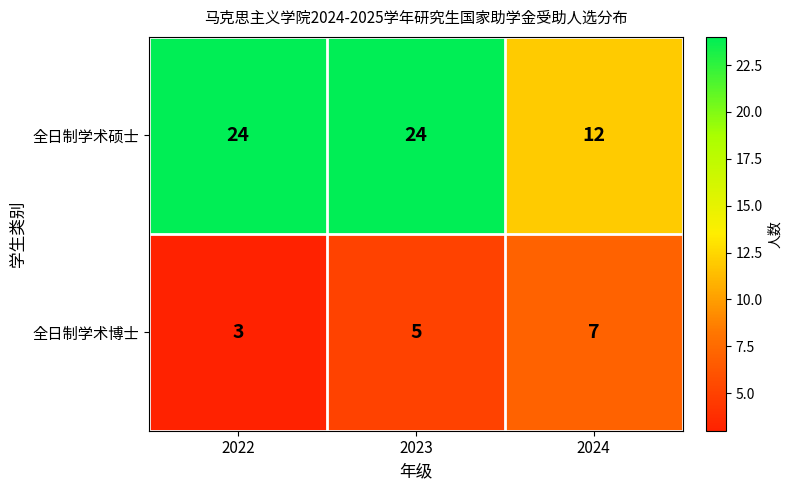

What is the average value of the 全日制学术硕士 series?

20